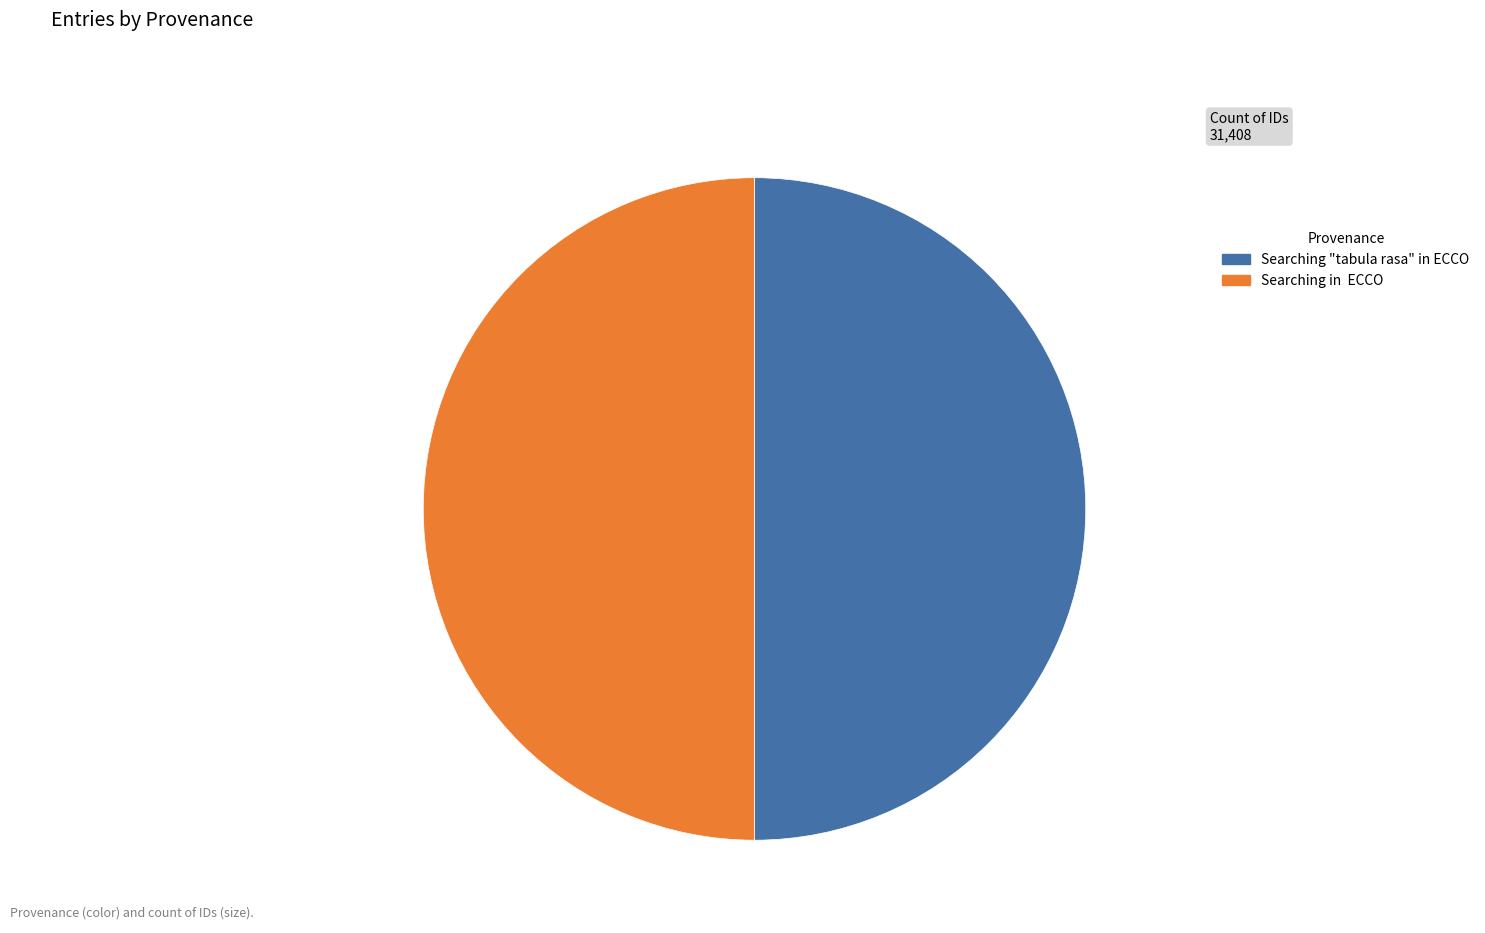

What is the ratio of the value at Searching in ECCO to the value at Searching "tabula rasa" in ECCO?

1.0